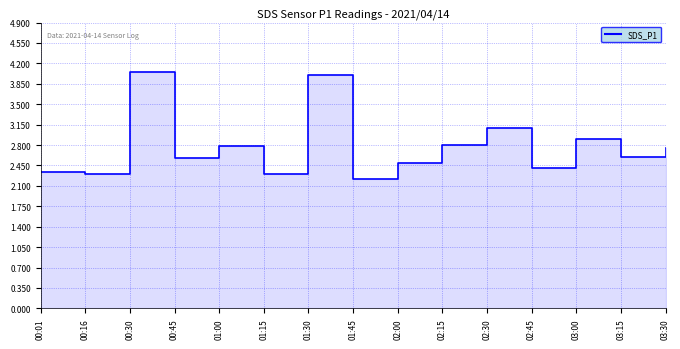

What value does the data have at 02:45?

2.4